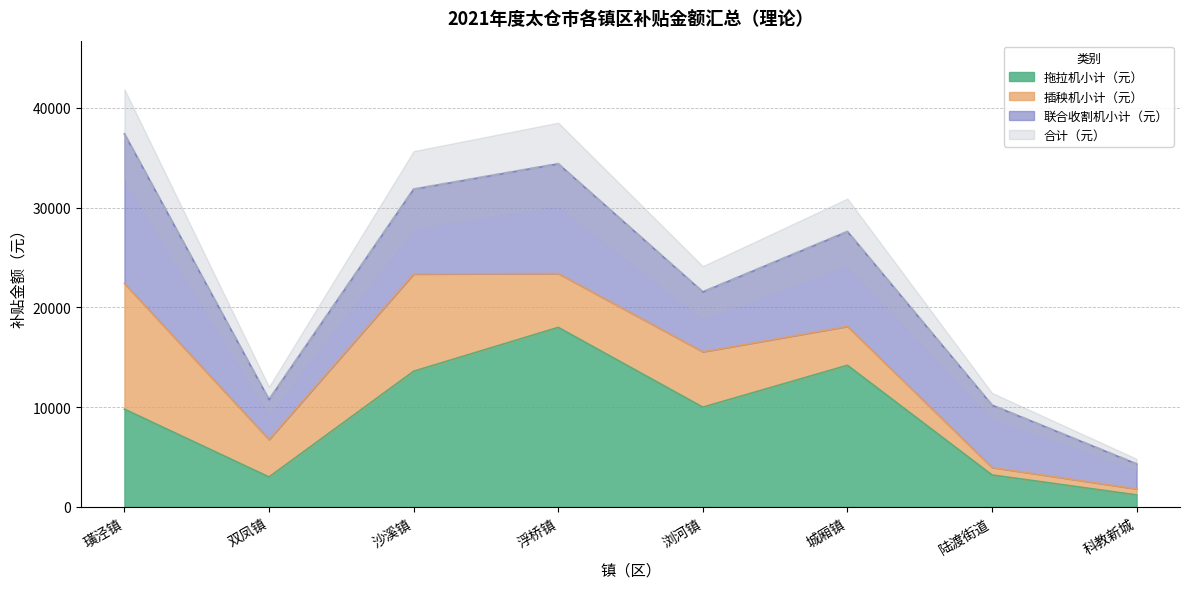

Is the value of 合计（元） at 浮桥镇 greater than the value of 拖拉机小计（元） at 璜泾镇?

Yes